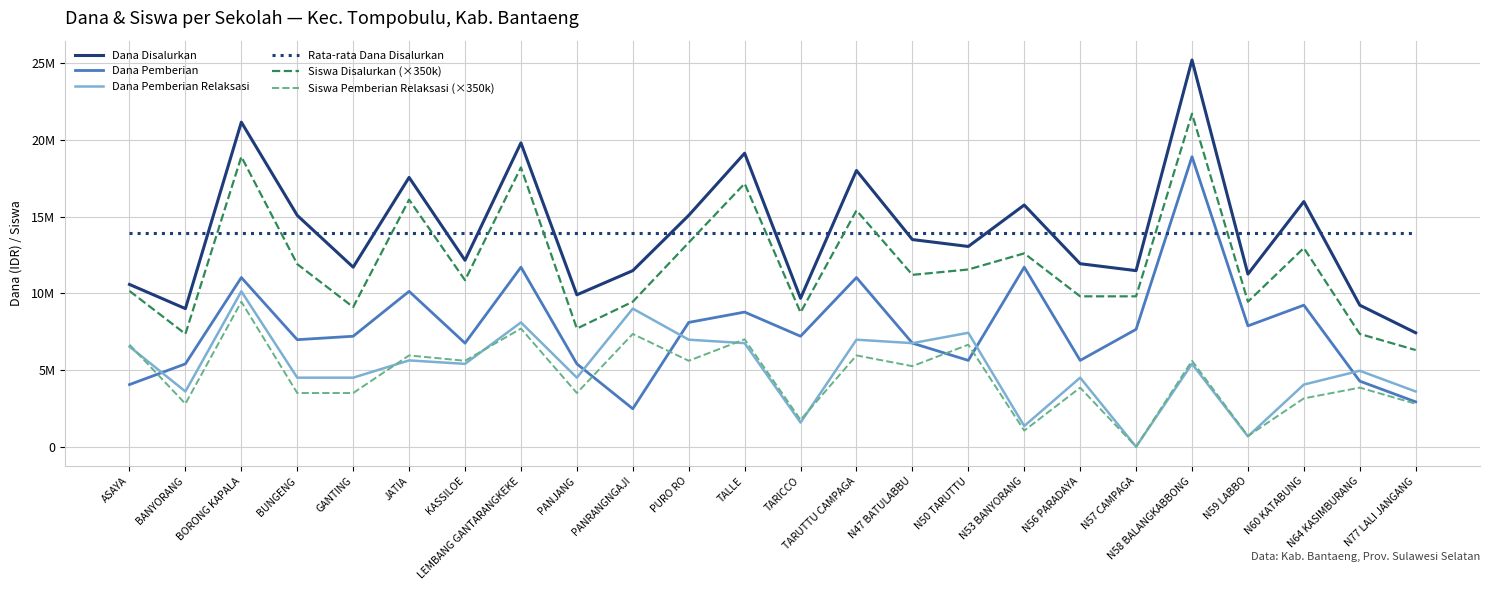

Does the chart display data point markers on the line(s)?

No